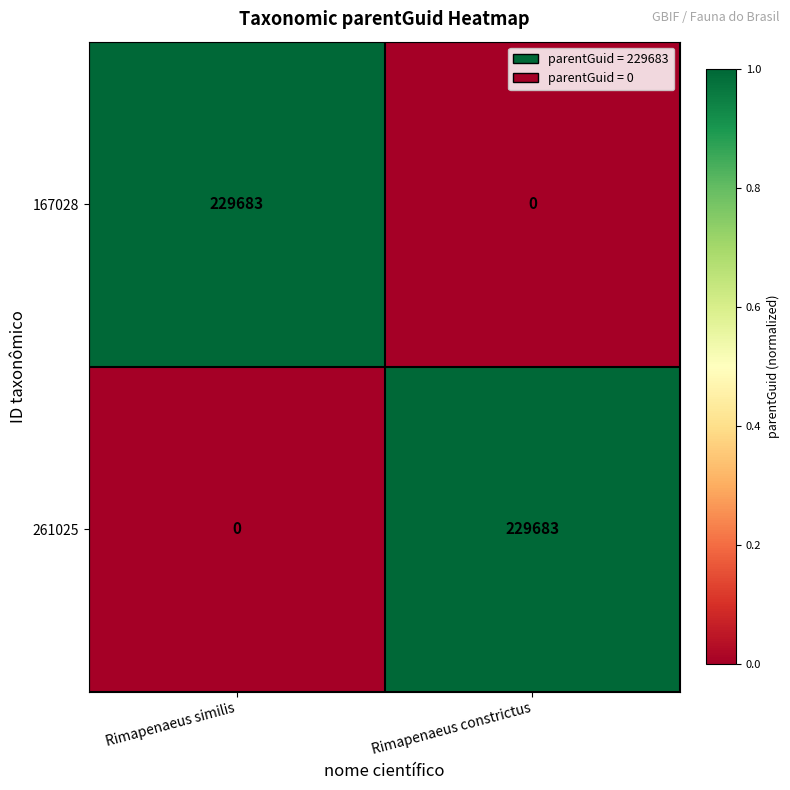

At Rimapenaeus constrictus, list the series in order from largest to smallest.

261025, 167028